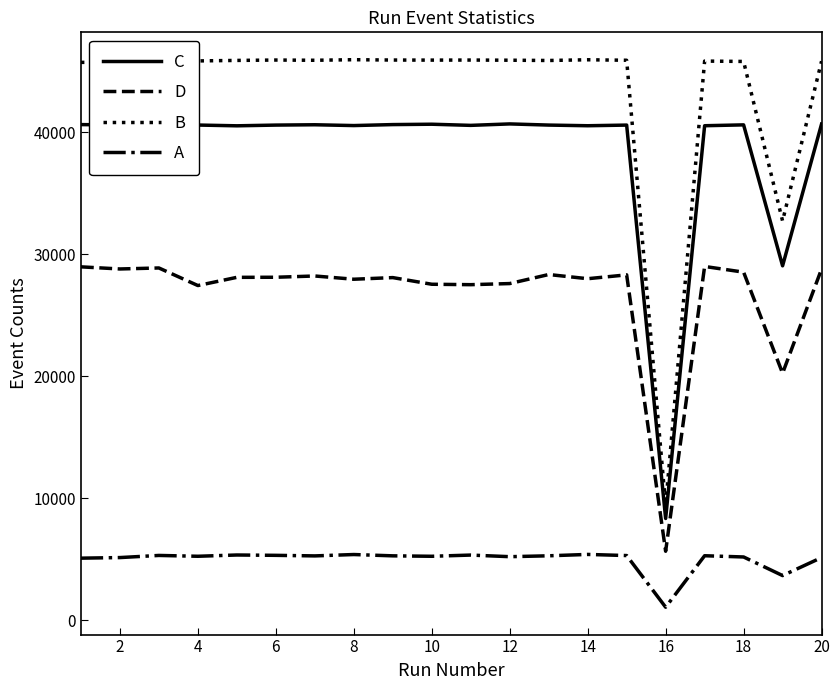

Which series has the largest range (max minus min)?

B